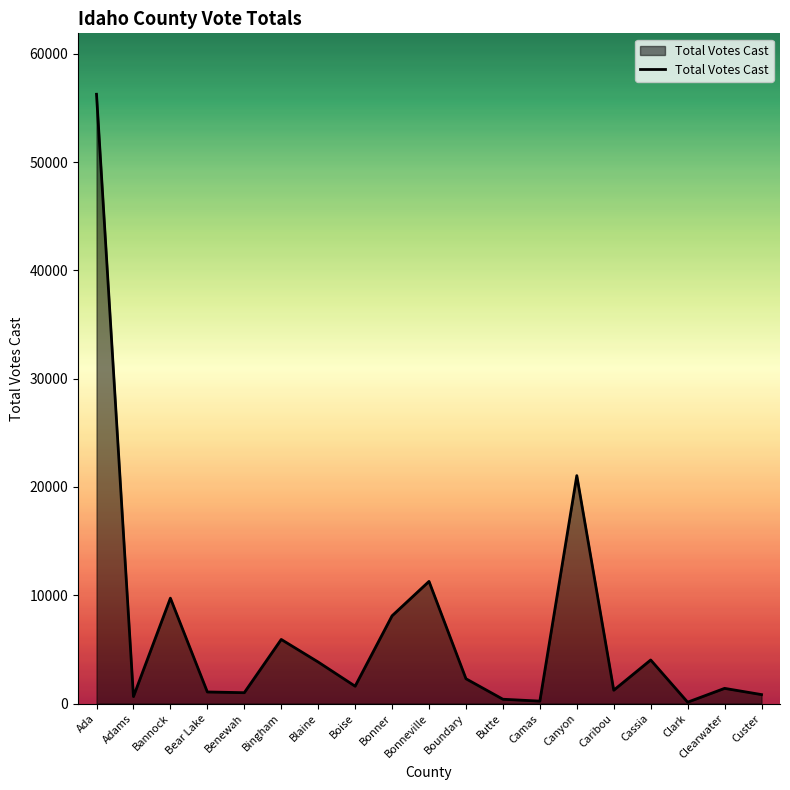

What is the change in value from Benewah to Canyon?

+20051